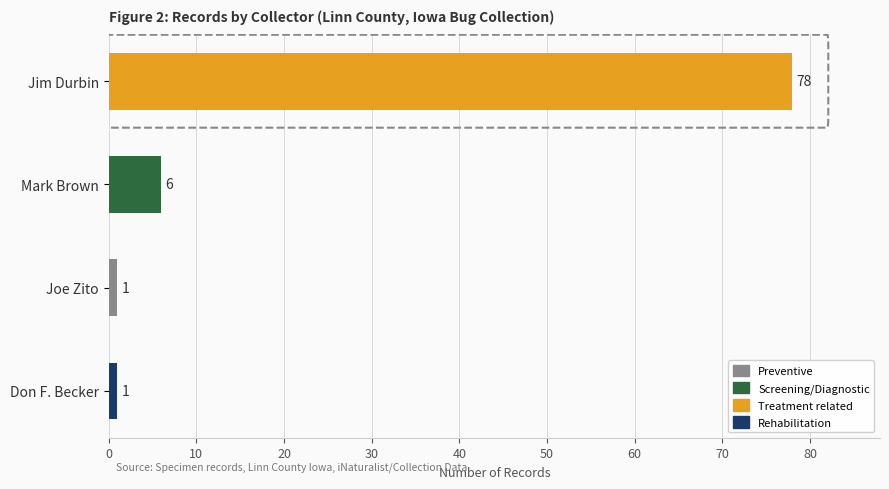

What is the average value?

22